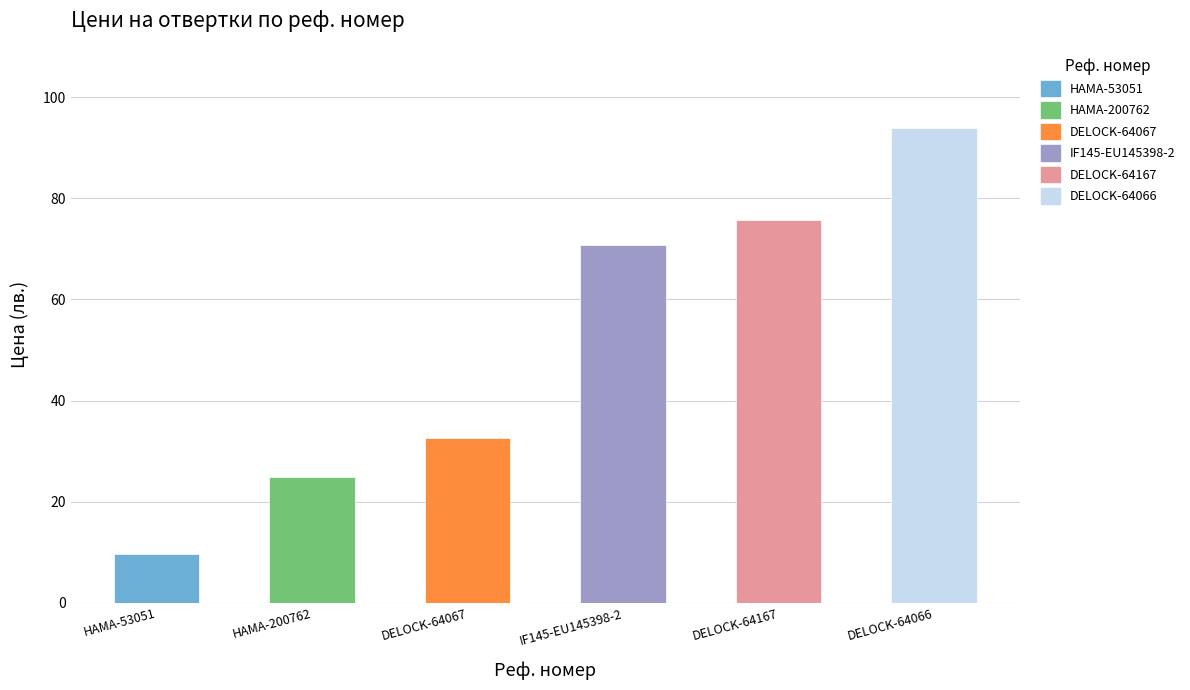

How many bars are there in total?

6